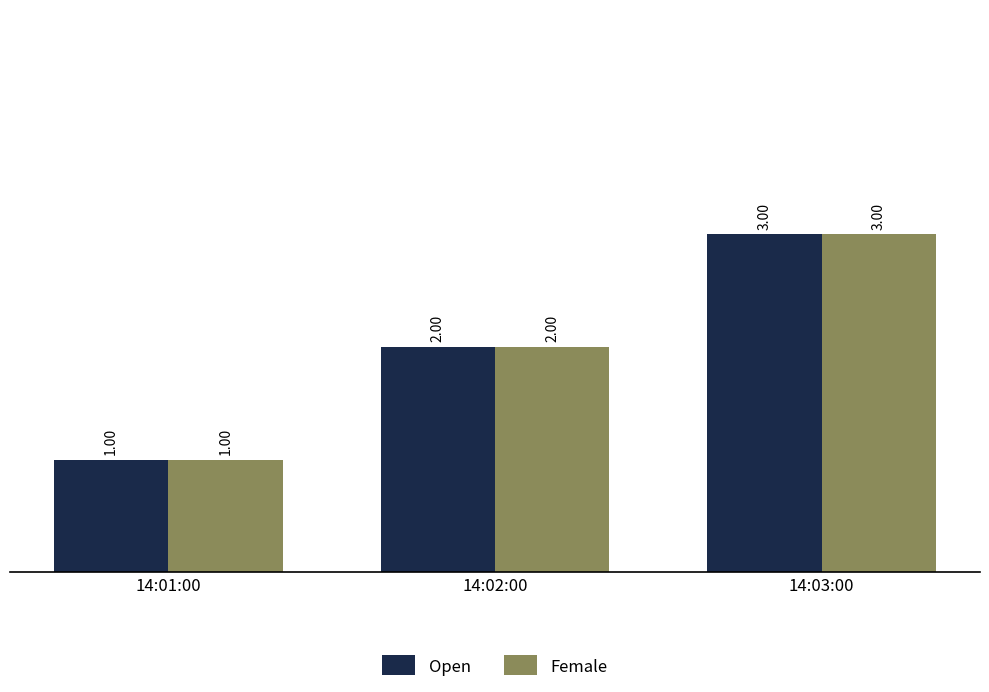

What is the sum of the Female values at 14:03:00 and 14:02:00?

5